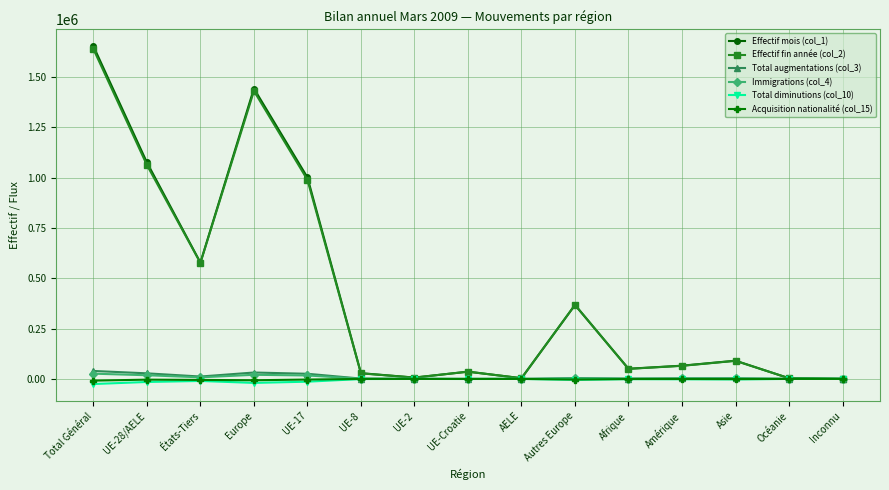

What is the maximum value shown in the chart?

1653032